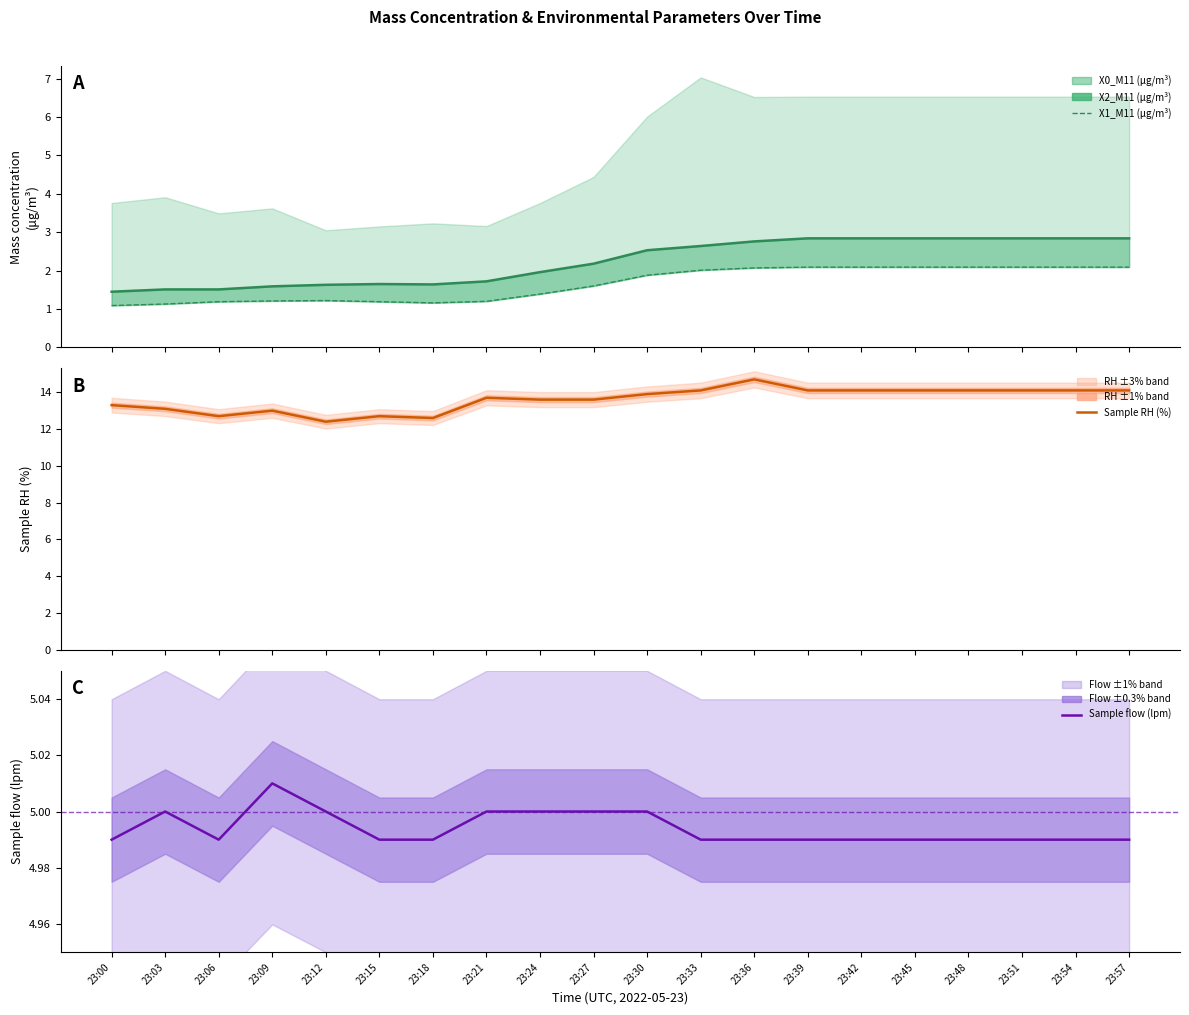

Which series has the widest spread of values?

Sample RH (%)